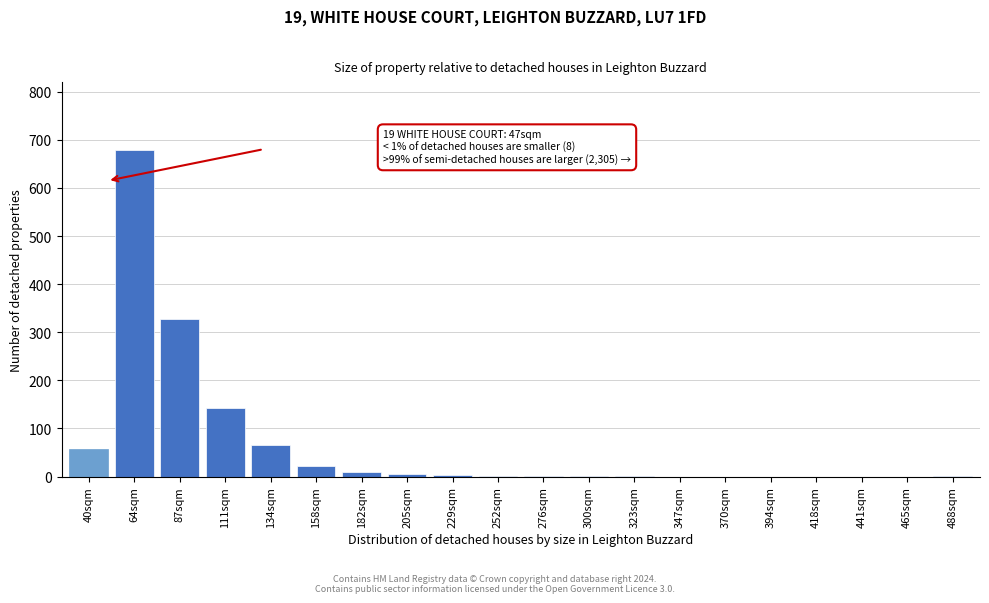

Which has a higher value, 111sqm or 394sqm?

111sqm